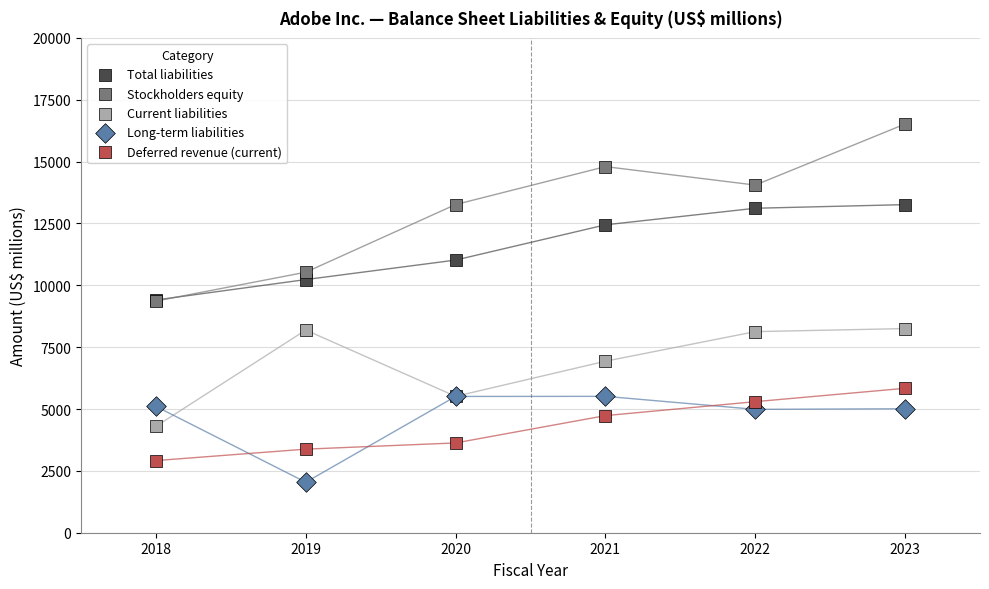

Which series reaches the maximum Y coordinate?

Stockholders equity